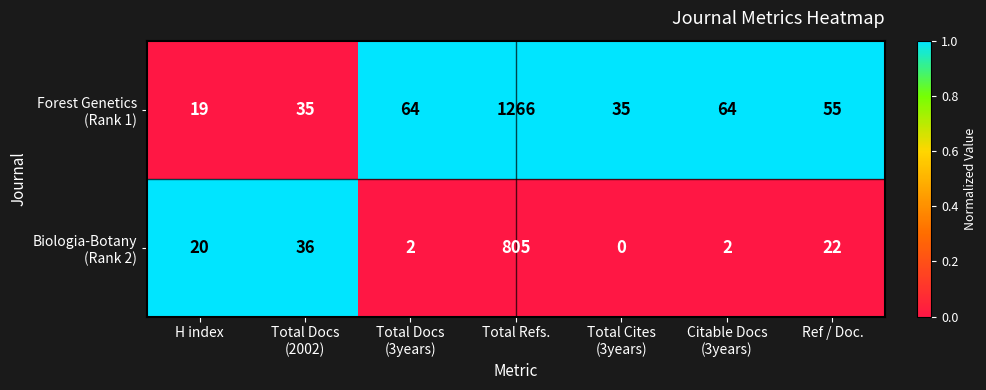

How many categories are shown in the chart?

7